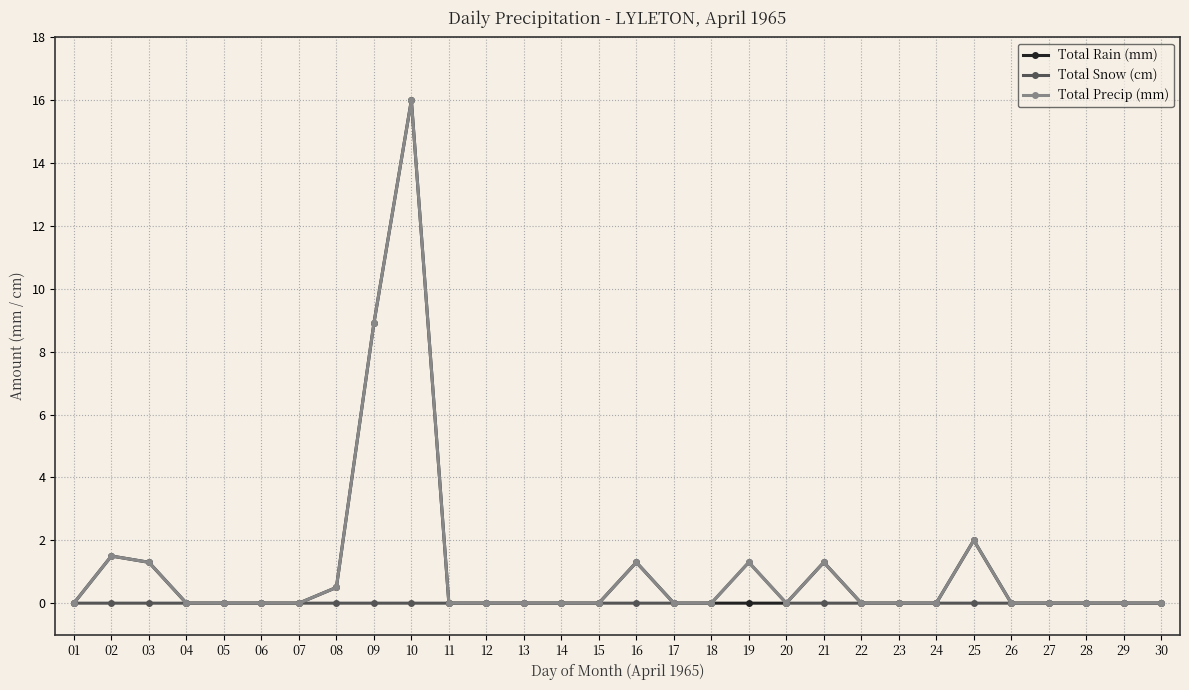

What is the spread (max minus min) of values at 10?

16.0